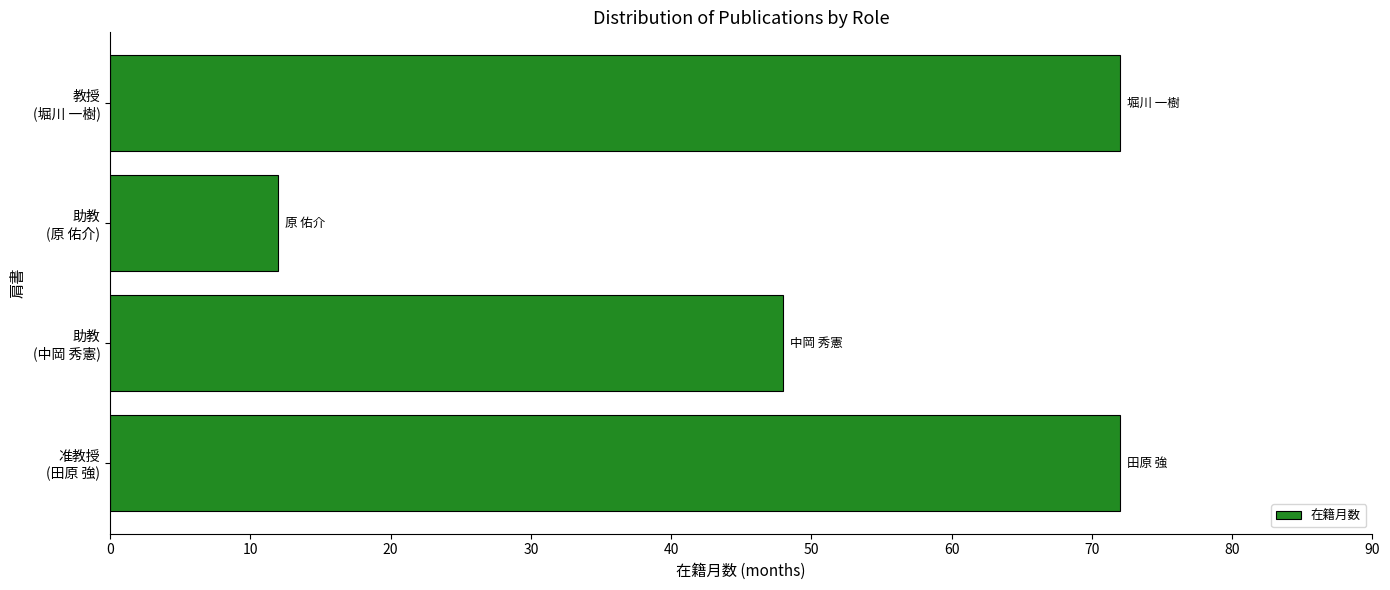

What is the minimum value shown in the chart?

12